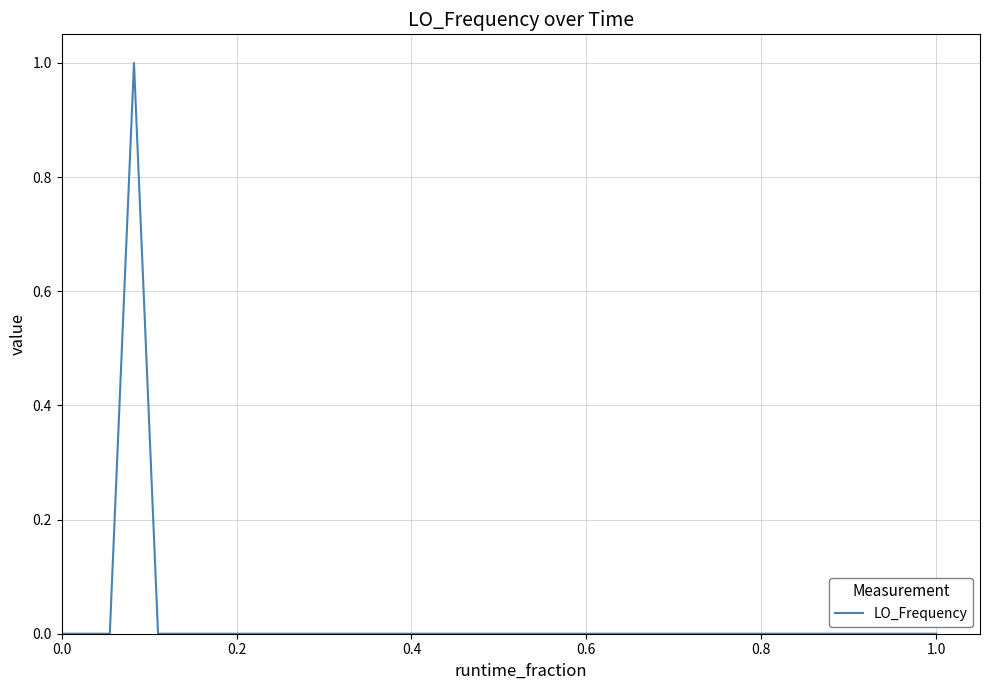

Does the chart display data point markers on the line(s)?

No